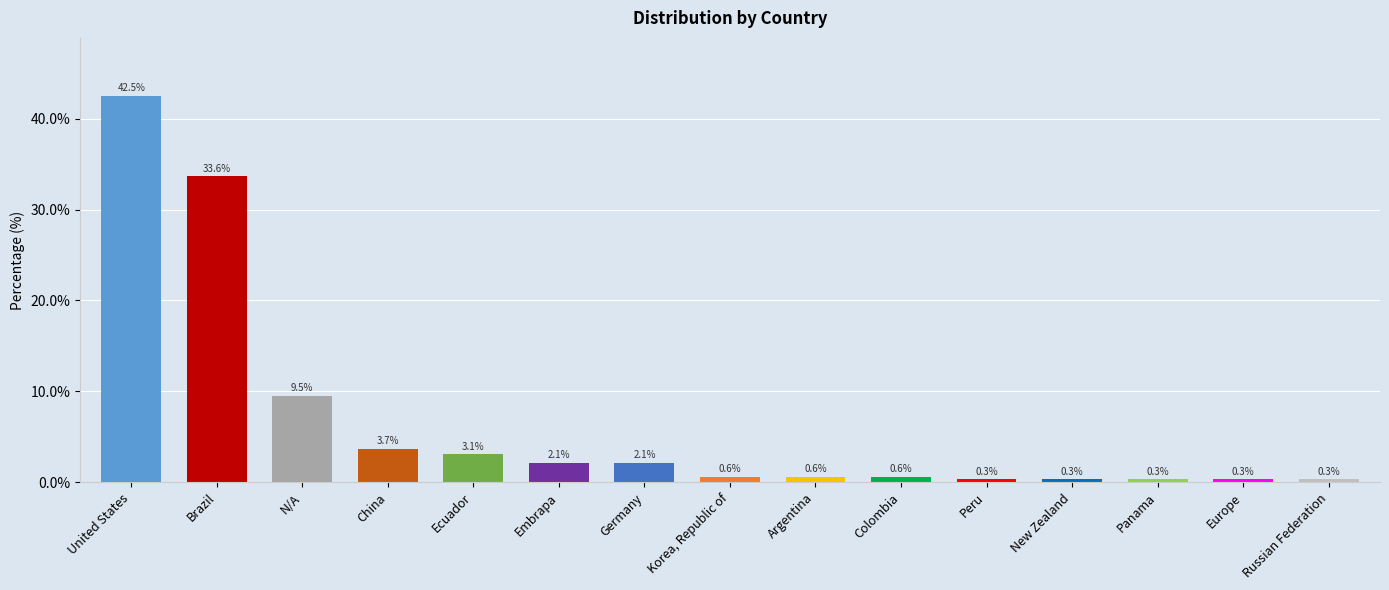

Is it true that the value at Brazil is 33.6?

True